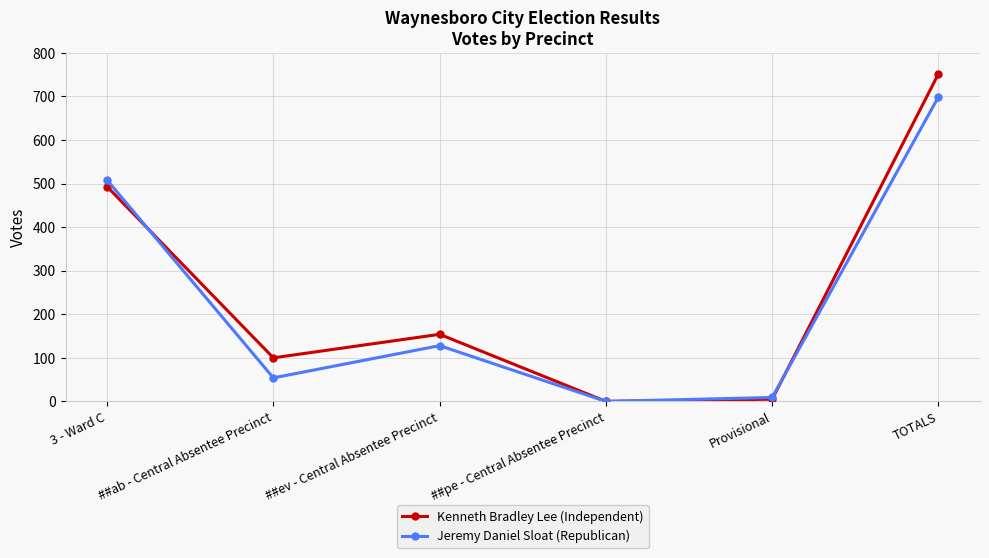

Is it true that Kenneth Bradley Lee (Independent) equals 0 at ##pe - Central Absentee Precinct?

True